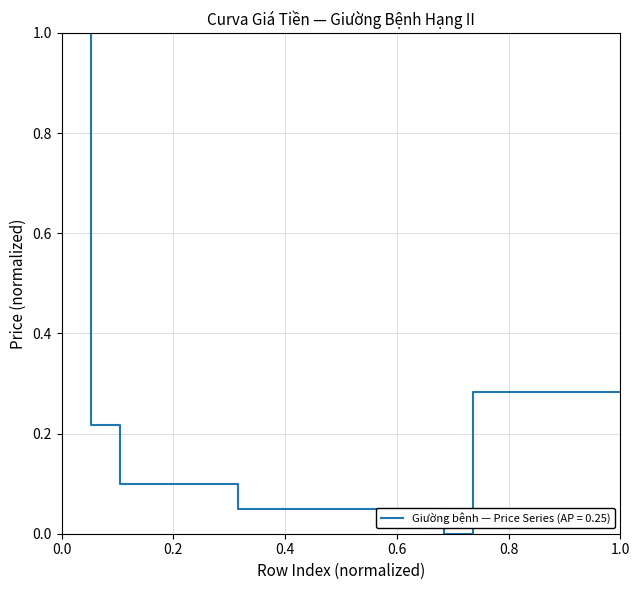

What is the difference between the maximum and minimum values?

1.0